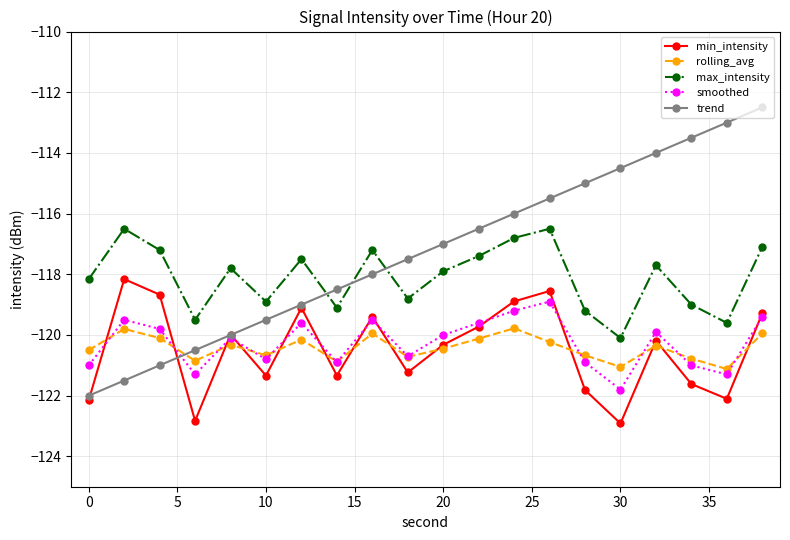

How many data points does each series have?

20